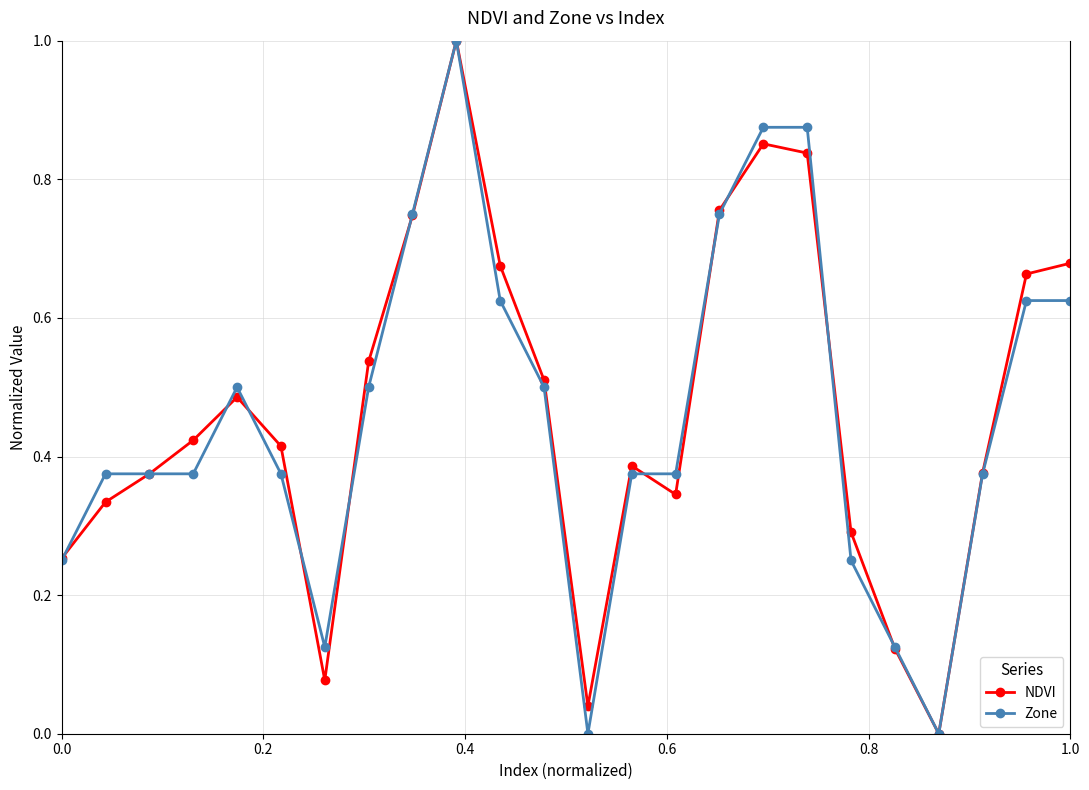

In NDVI, how many points are lower than both neighbors (excluding endpoints)?

4